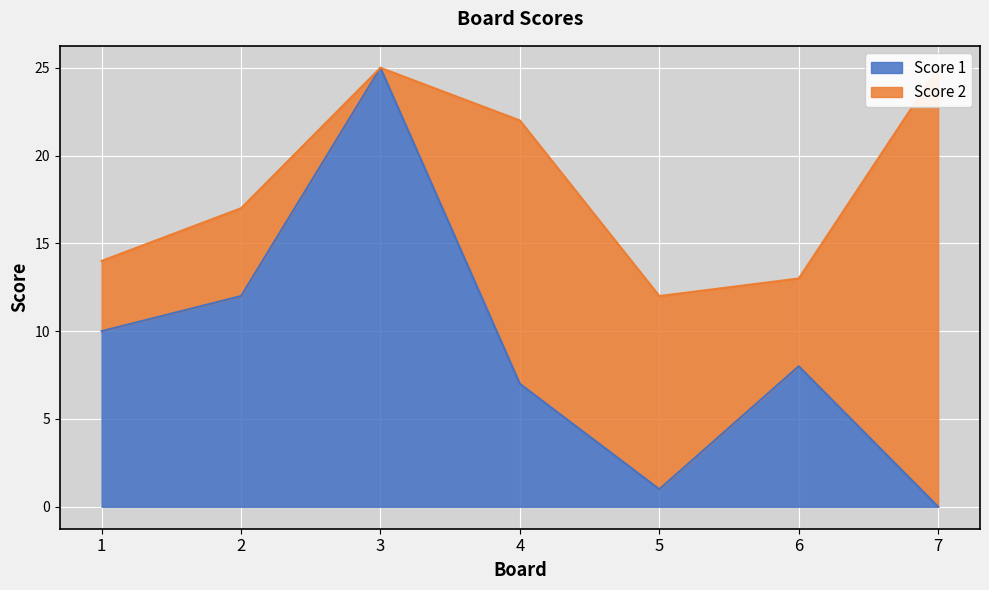

Approximately how many times larger is the value at 5 compared to 1?

0.1